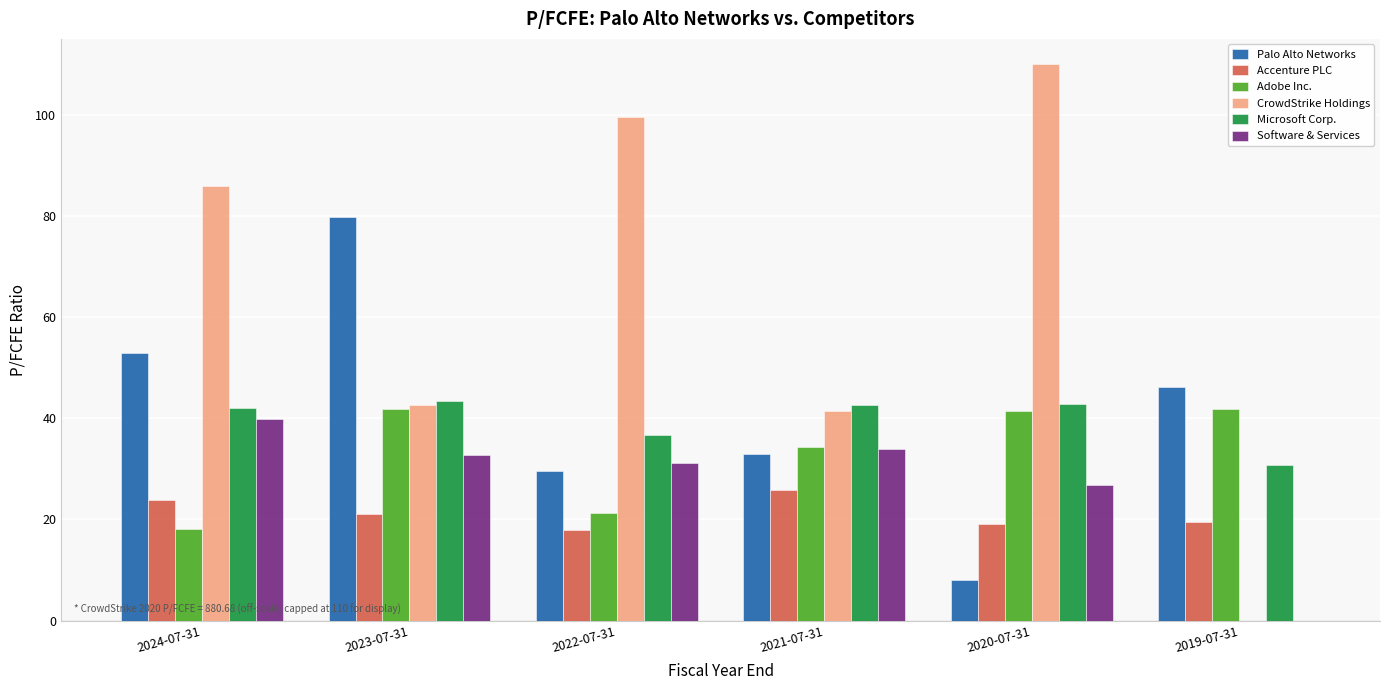

What is the sum of the Adobe Inc. values at 2021-07-31 and 2023-07-31?

76.1